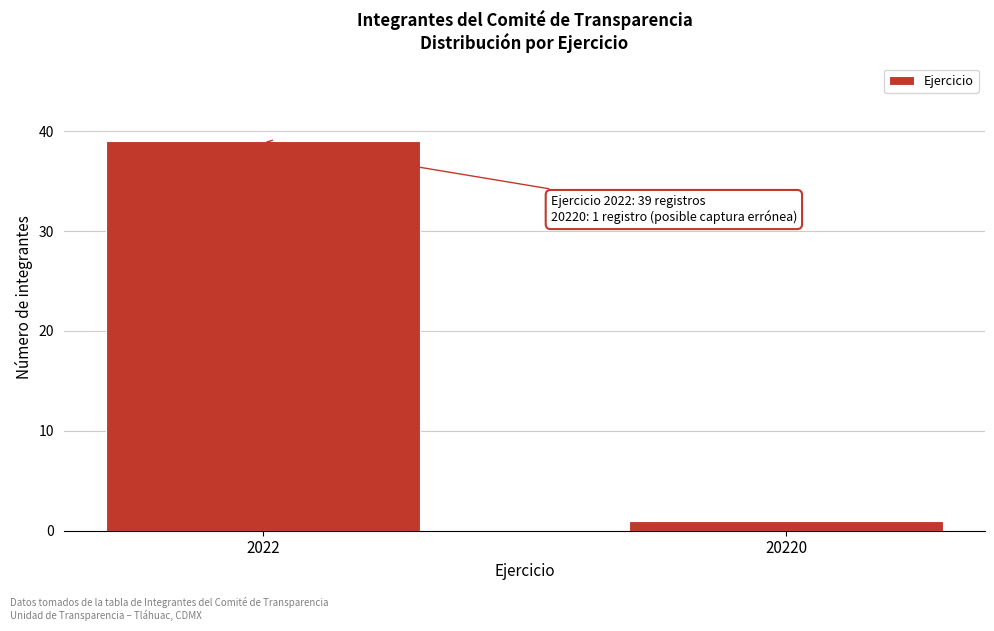

Reading left to right, list all the values displayed in this chart.

2022=39	20220=1